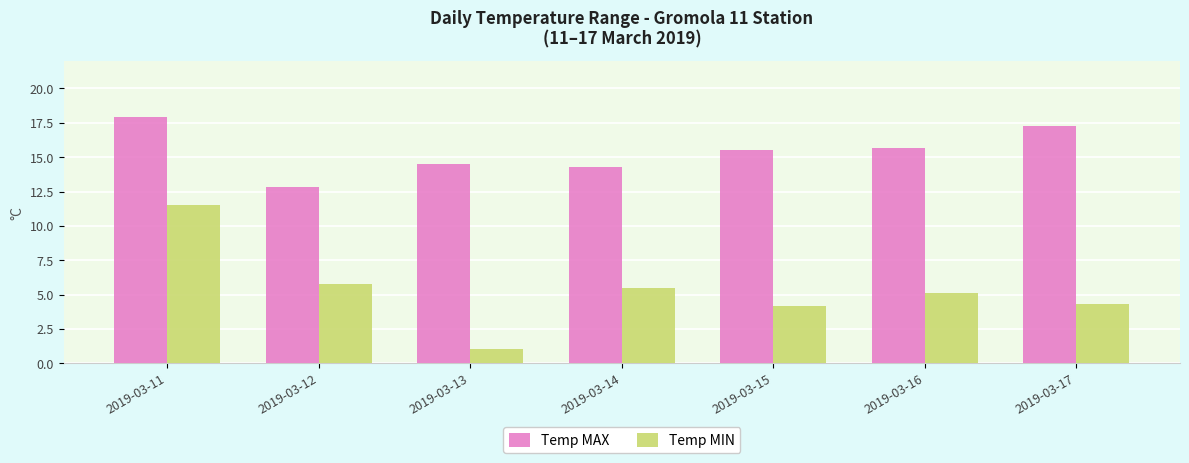

True or false: Temp MIN has a value of 1.7 at 2019-03-13.

False